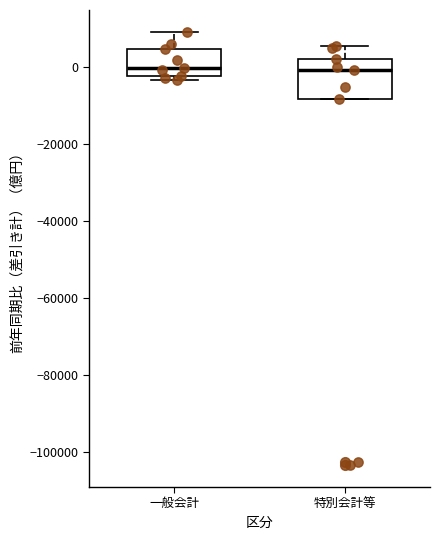

Reading left to right, read every box against the y-axis: the position of its median line, the range the box covers, and the ends of its whiskers. The values are not printed on the chart, so give them approximately, as read against the axis.

一般会計: median 0, box -2000 to 4000, whiskers -4000 to 10000
特別会計等: median 0, box -8000 to 2000, whiskers -8000 to 6000